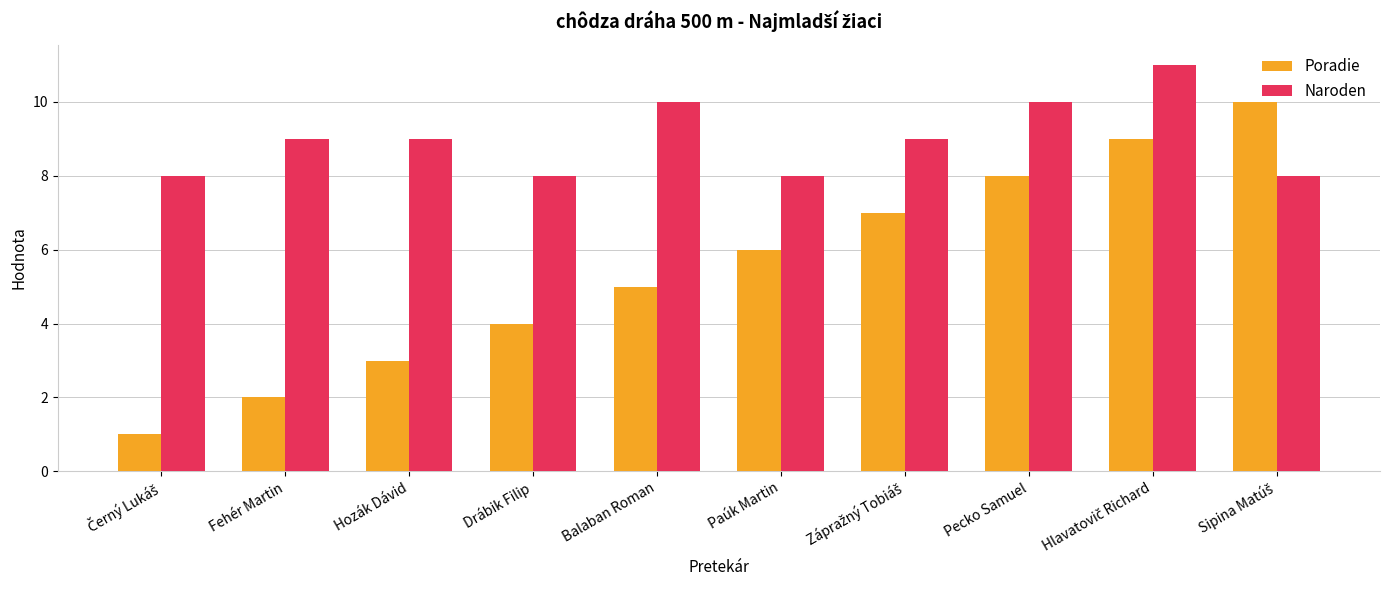

What is the difference between the highest and lowest values at Balaban Roman?

5